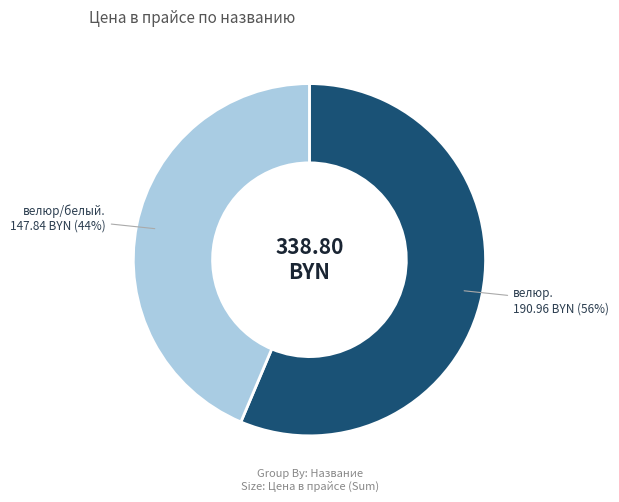

Is there any slice that represents more than half of the pie?

Yes